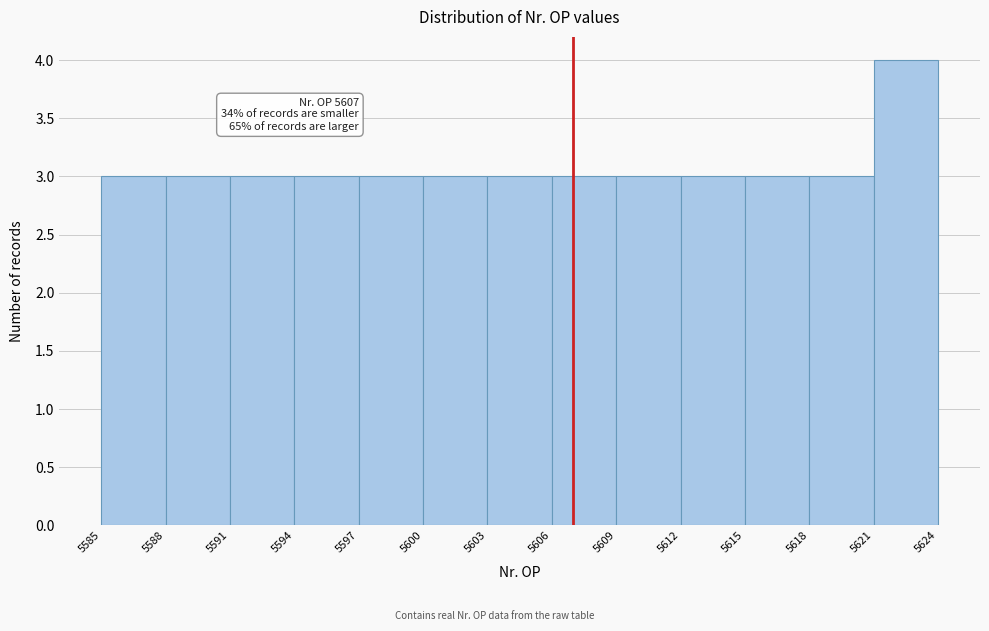

Which range on the x-axis has the tallest bar?

5621 to 5624